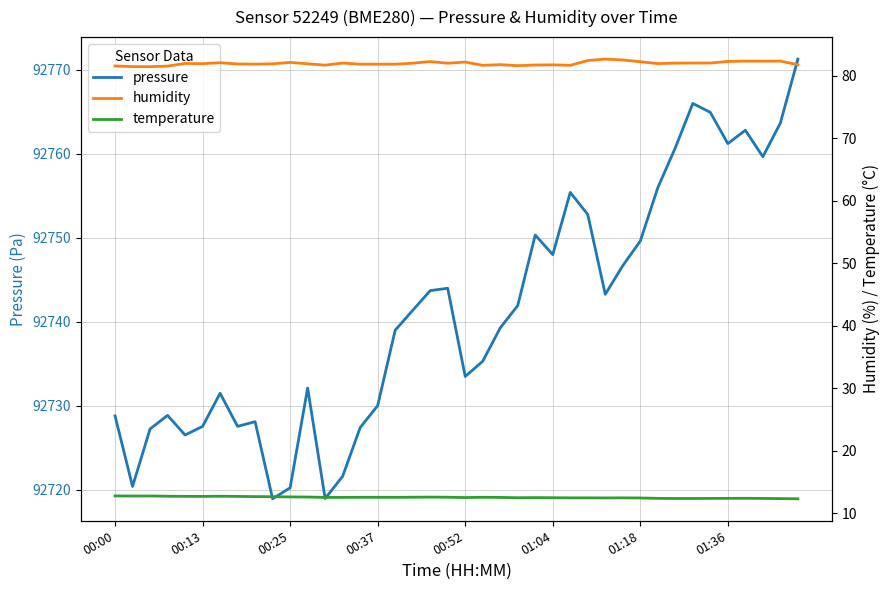

True or false: humidity has more than 2 interior local peaks.

True